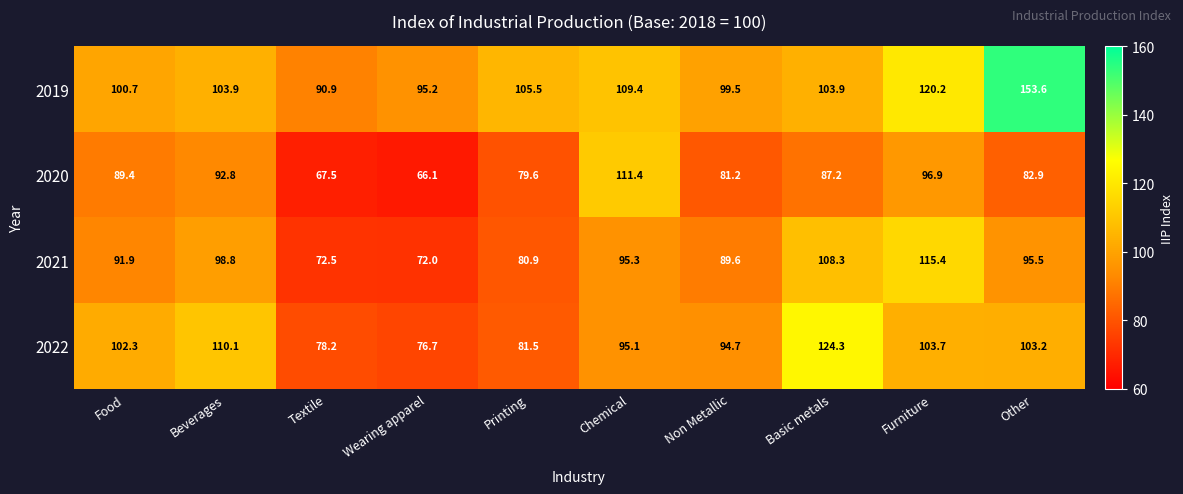

What is the average value of the 2019 series?

108.3